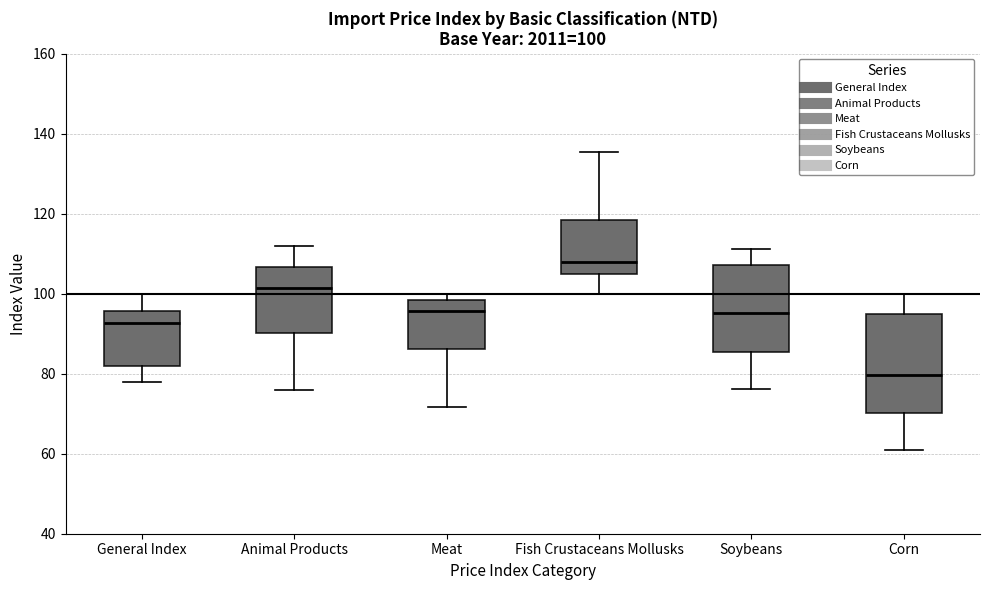

Comparing the boxes themselves (not the whiskers), which one is the tallest?

Corn